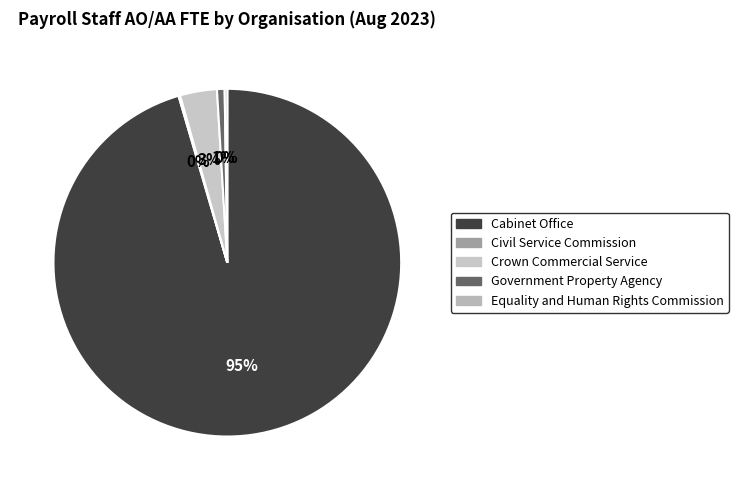

Count the number of slices in the pie.

5